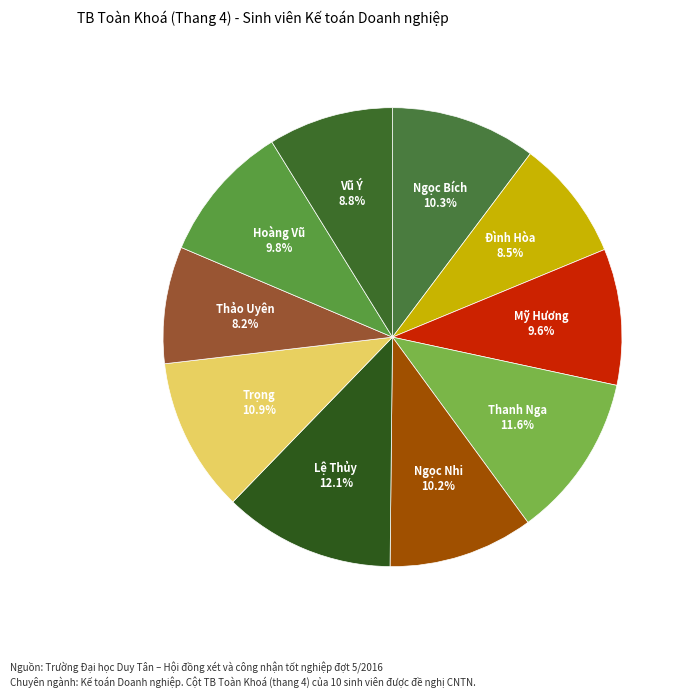

To the nearest percent, what is the average slice percentage?

10%